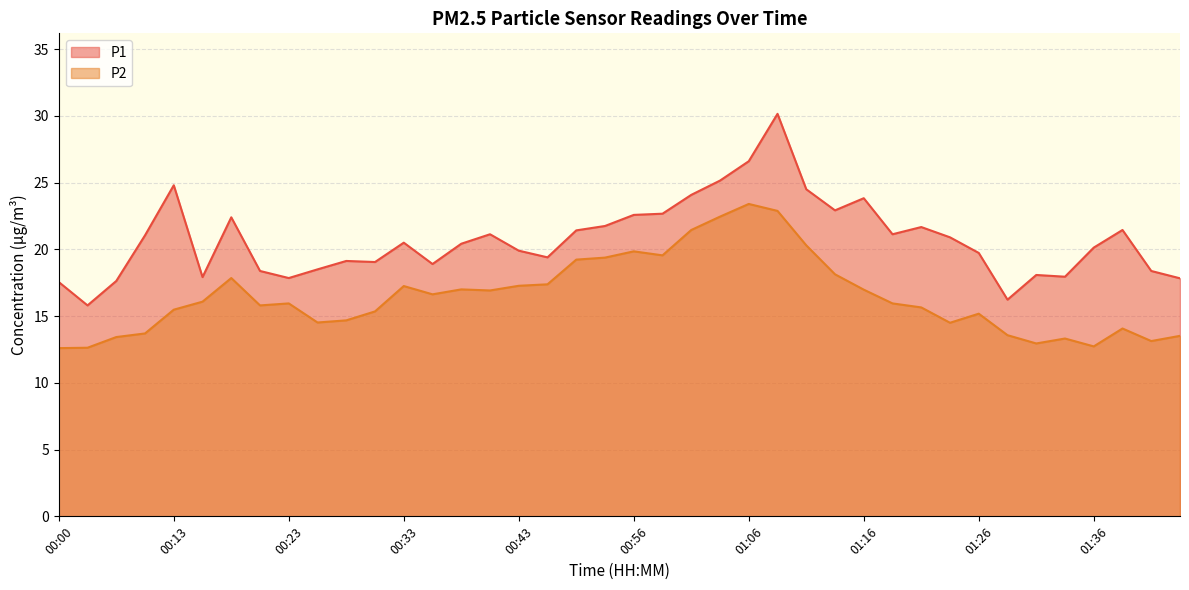

True or false: P2 and P1 intersect in this chart.

False